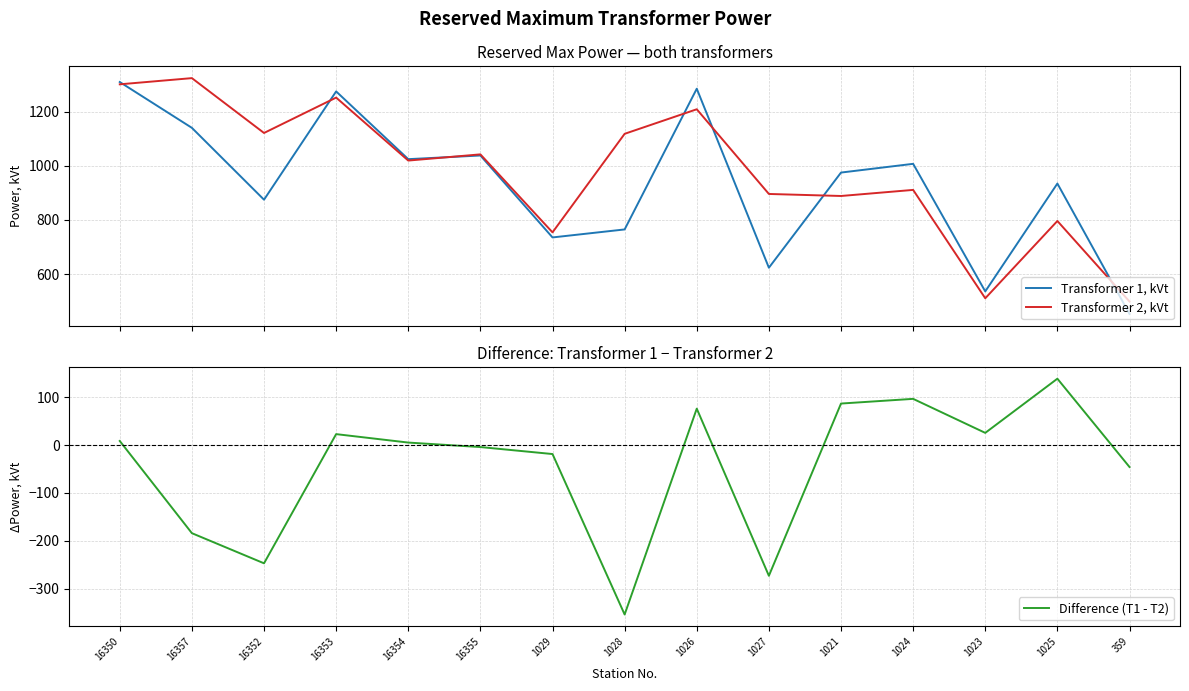

How many categories are shown in the chart?

15